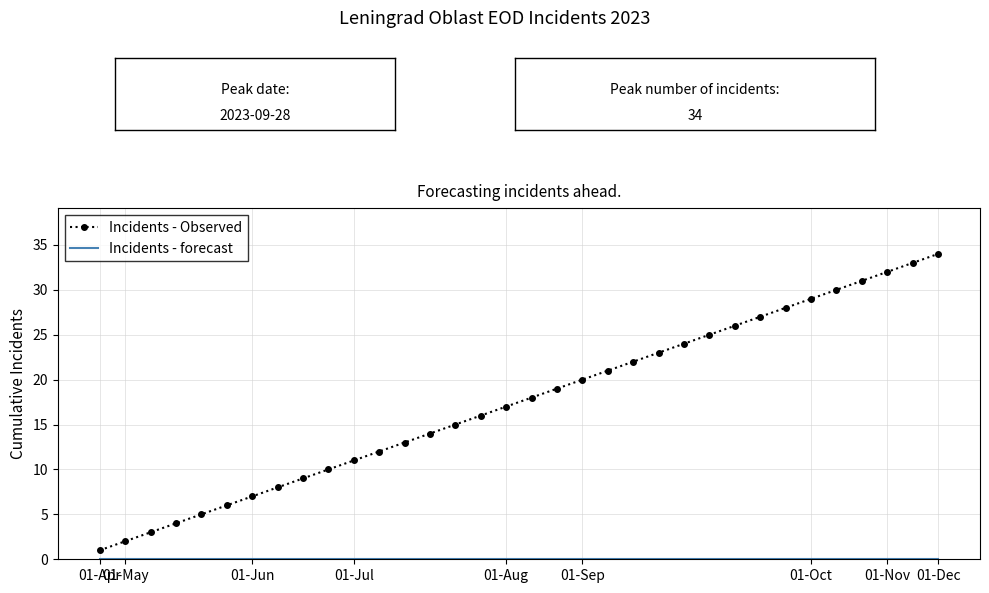

Which series has the largest range (max minus min)?

Incidents - Observed